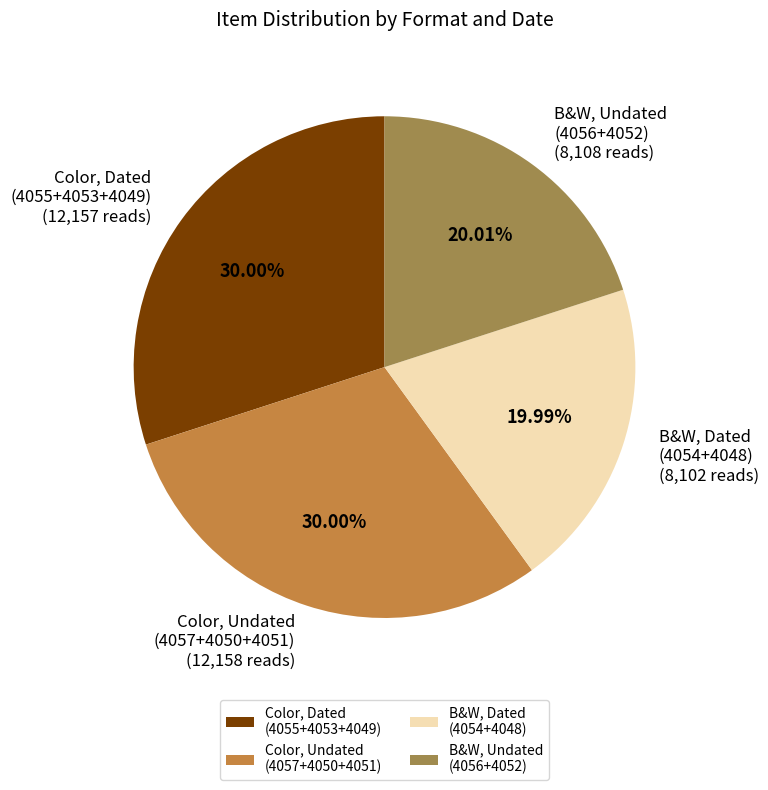

Does B&W, Dated (4054+4048) represent more than half of the total?

No